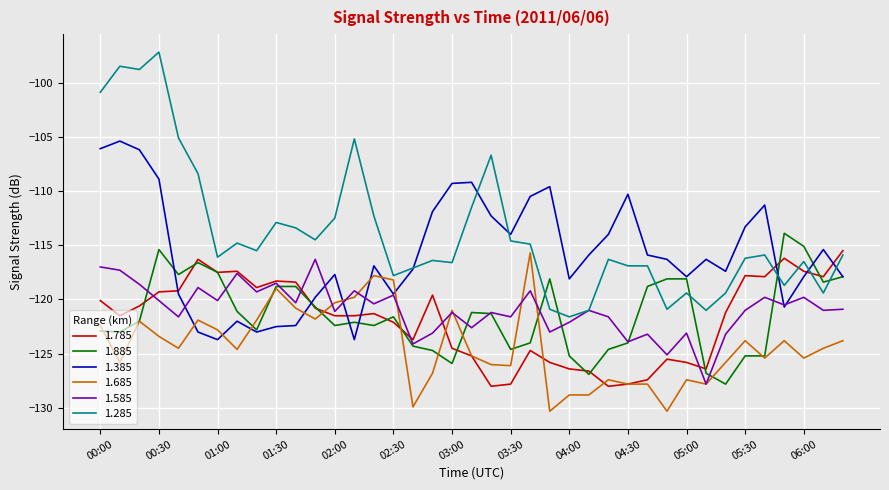

What is the minimum value for 1.585?

-127.8